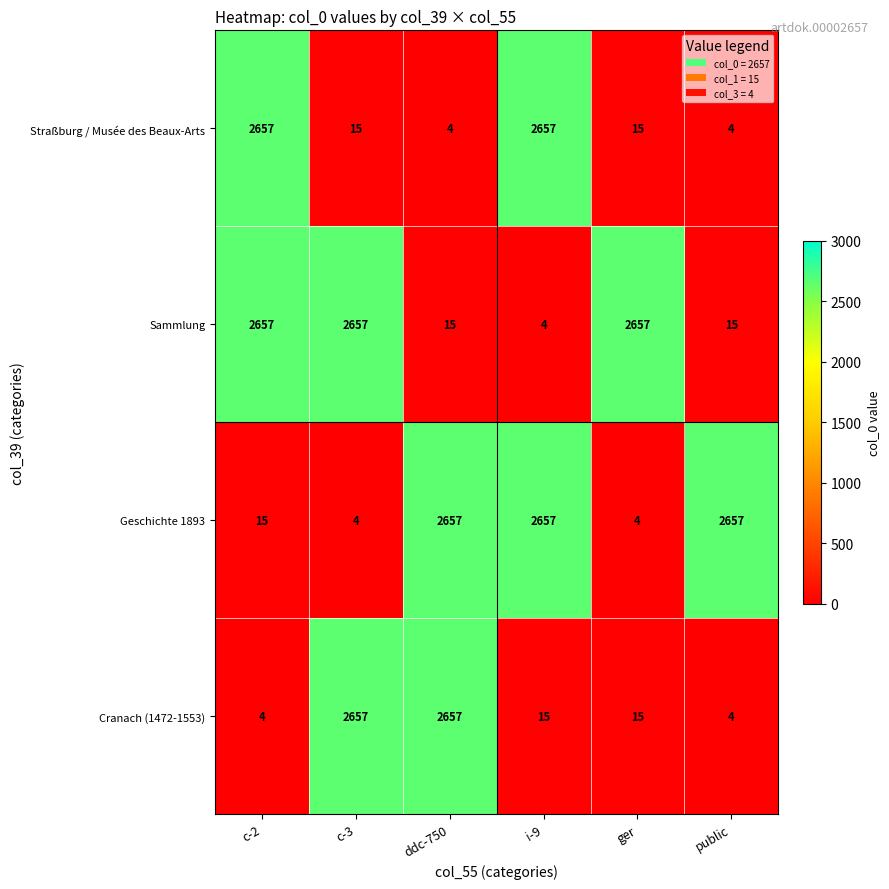

What is the highest value of the Sammlung series?

2657